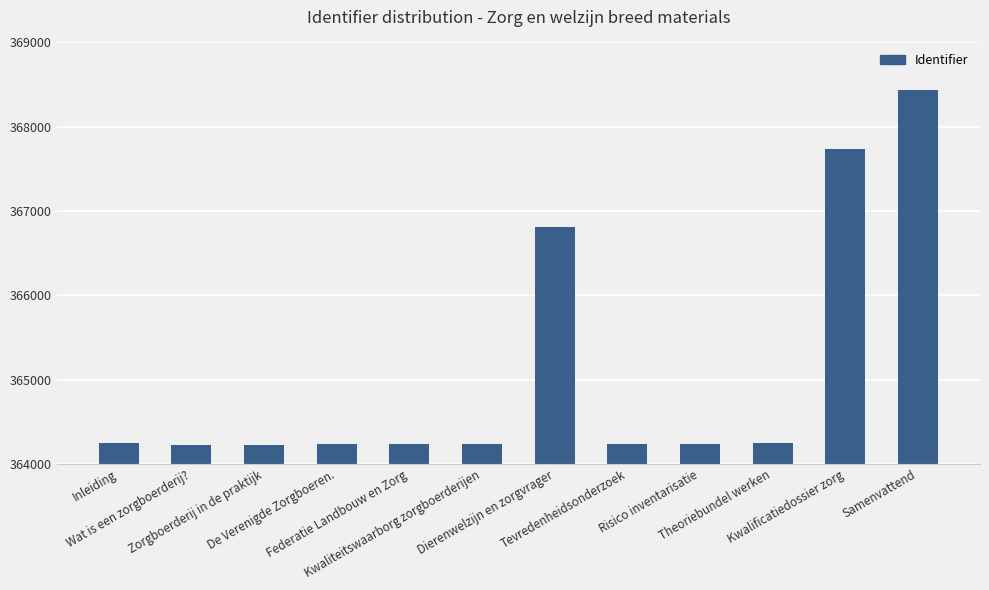

Is it true that the value at Kwaliteitswaarborg zorgboerderijen is 488226?

False